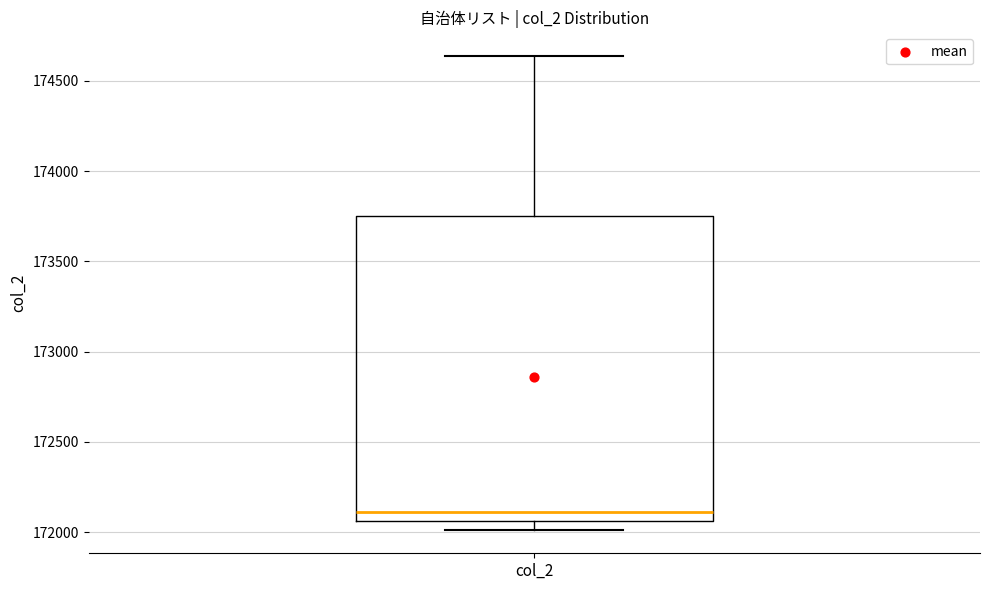

Read this box plot against the y-axis: the position of the median line, the range covered by the box, and the ends of both whiskers. The values are not printed on the chart, so give them approximately, as read against the axis.

median 172100, box 172050 to 173750, whiskers 172000 to 174650